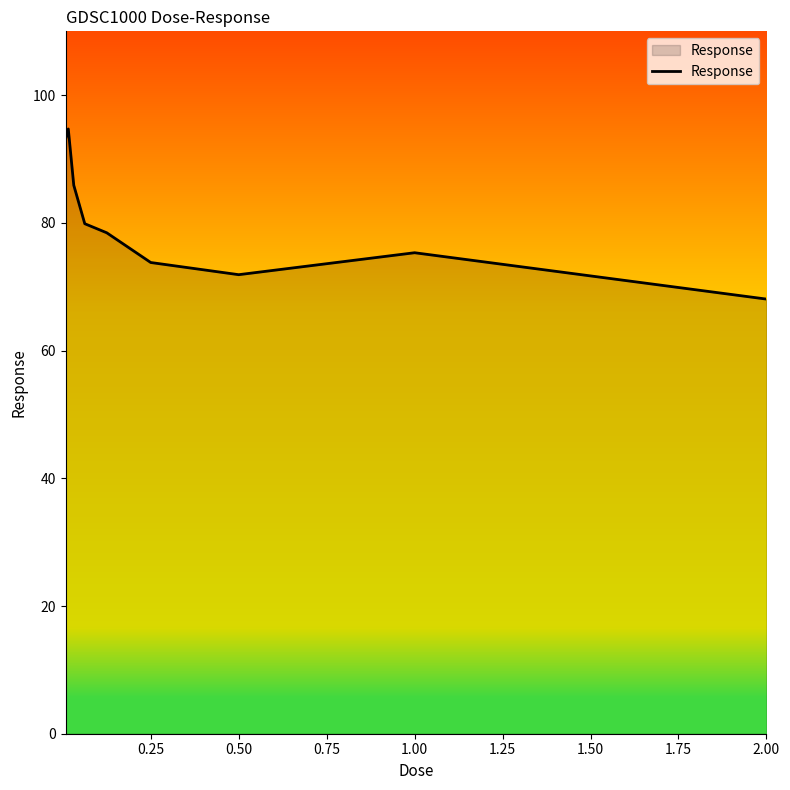

What is the greatest value displayed?

94.7